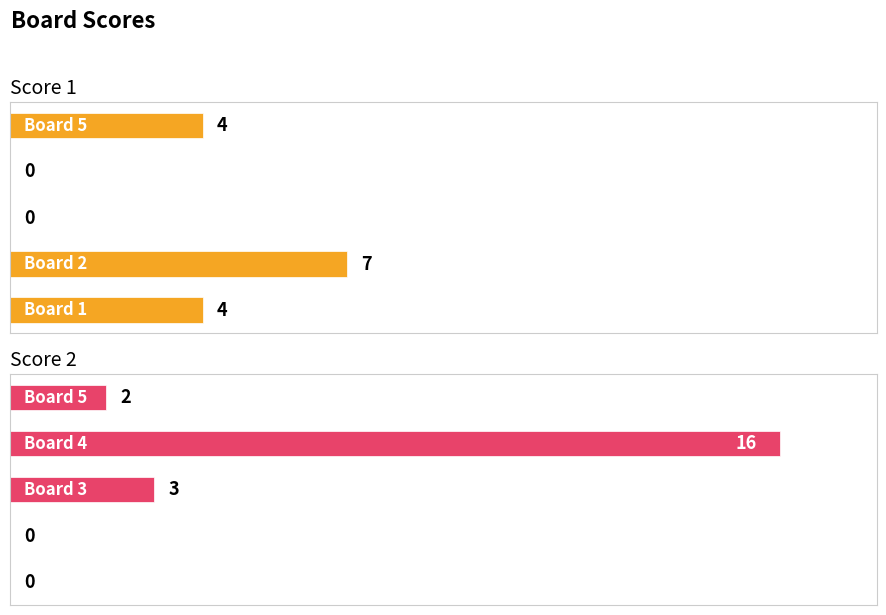

Is the value of Score 2 at 8 greater than the value of Score 1 at 6?

Yes